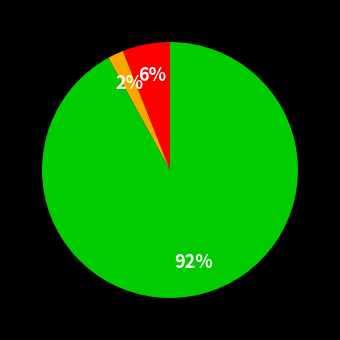

To the nearest percent, what is the average slice percentage?

33%